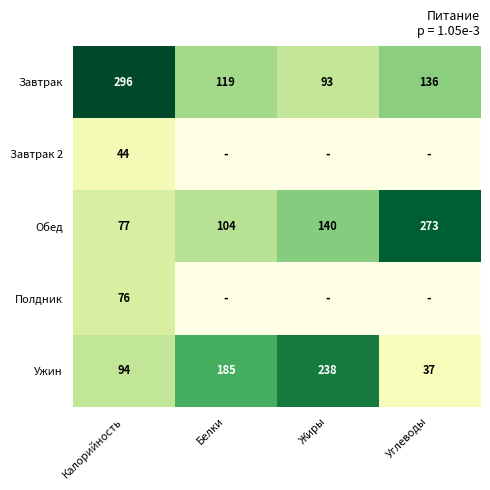

Rank the categories by Завтрак value from lowest to highest.

Жиры, Белки, Углеводы, Калорийность